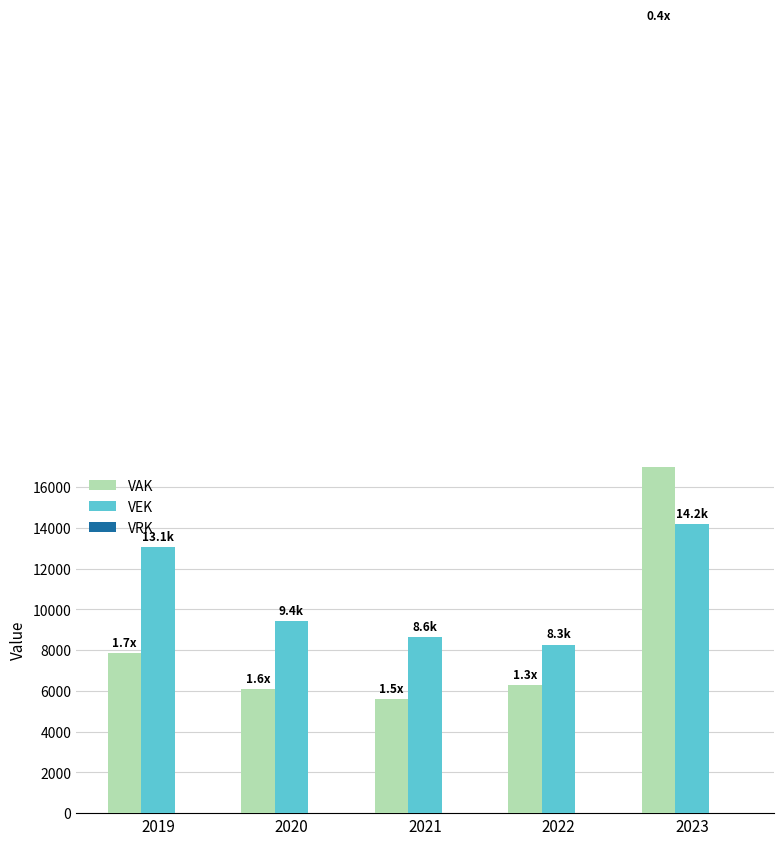

What is the average value of the VEK series?

10716